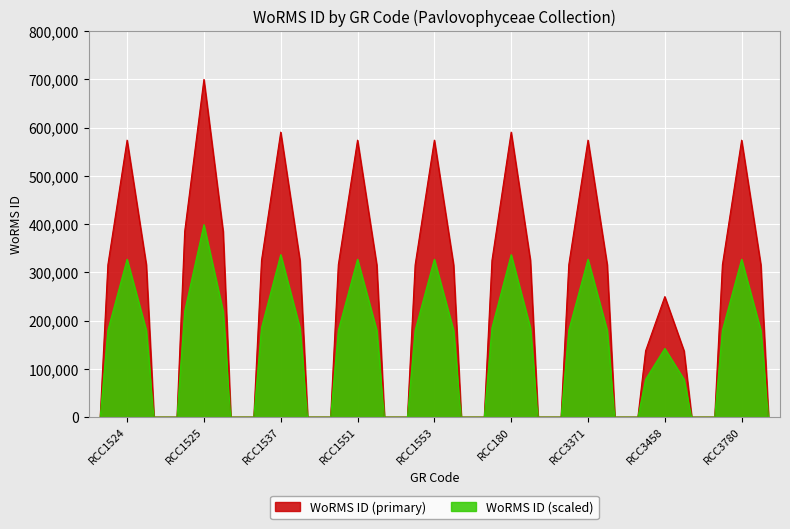

True or false: the data shows 573929 at RCC1524.

True